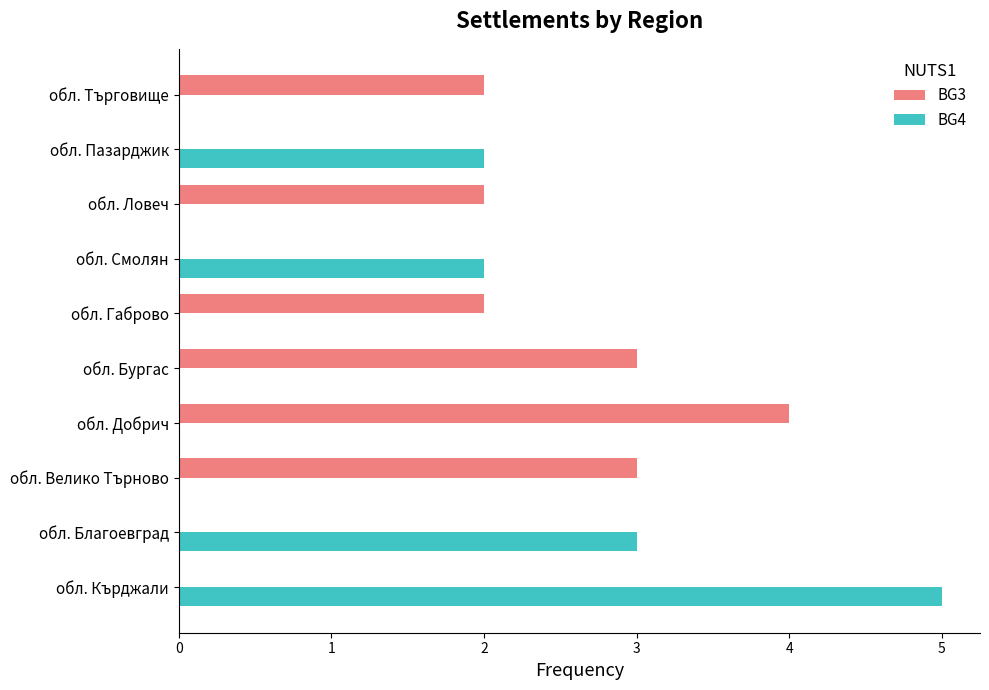

What is the maximum value shown in the chart?

5